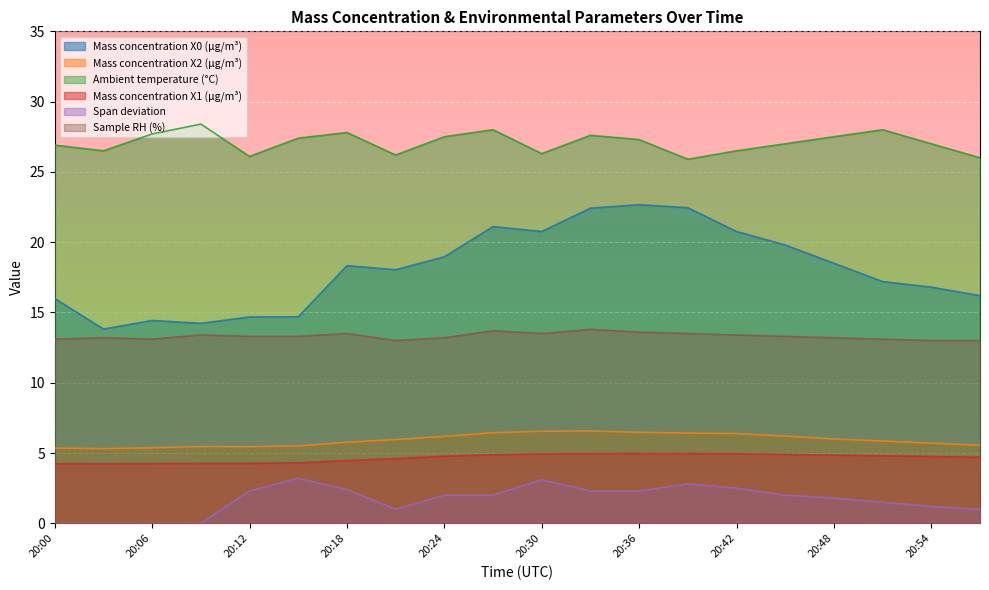

Which series has the largest total across all categories?

Ambient temperature (°C)